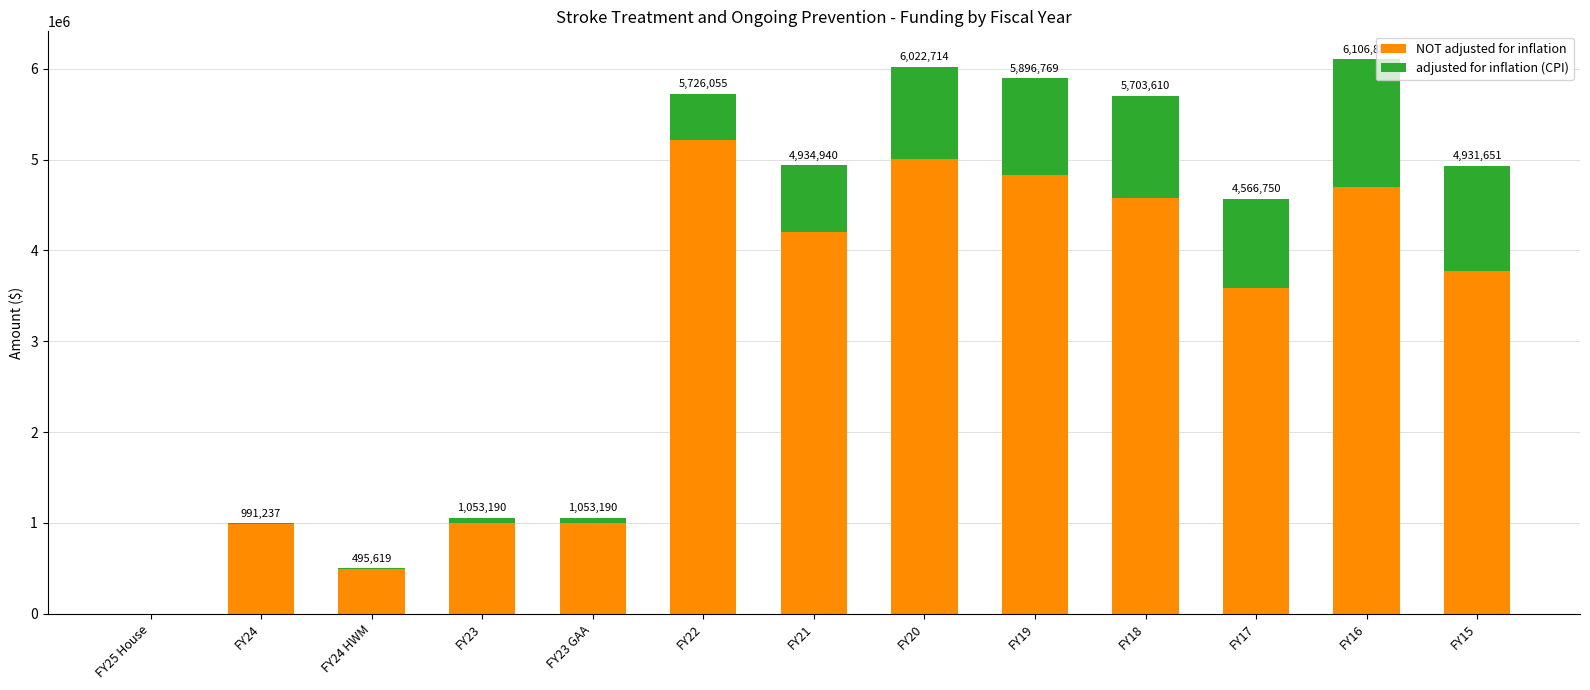

Which series has the largest total across all categories?

NOT adjusted for inflation